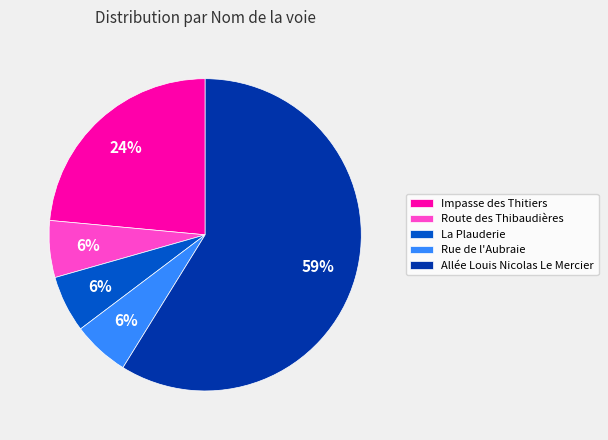

Is it true that Impasse des Thitiers is 24% of the pie?

True